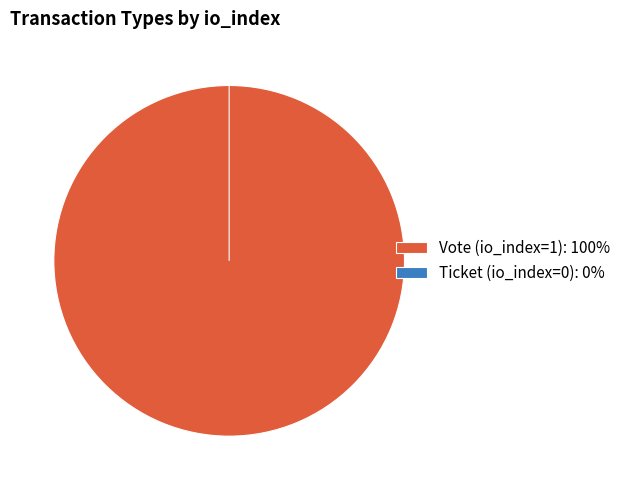

Which slice represents more than half of the pie?

Vote (io_index=1)